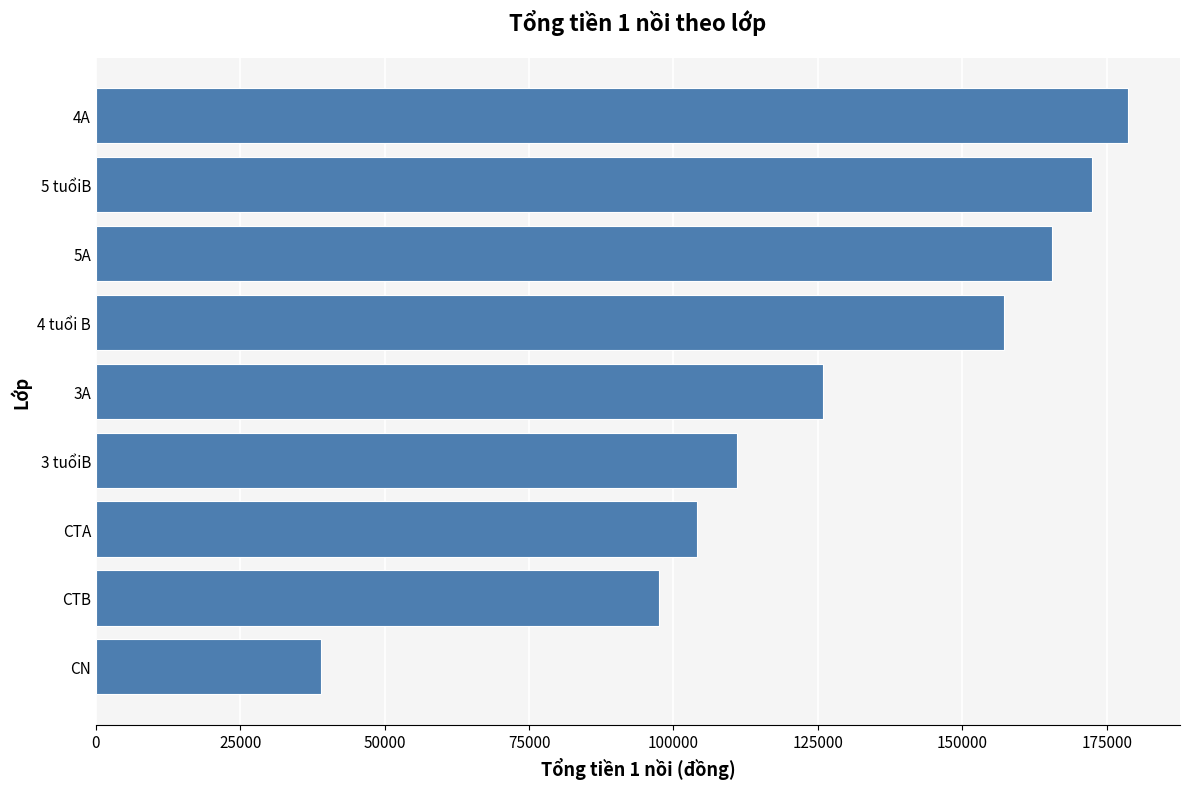

What is the change in value from CTA to 5 tuổiB?

+68500